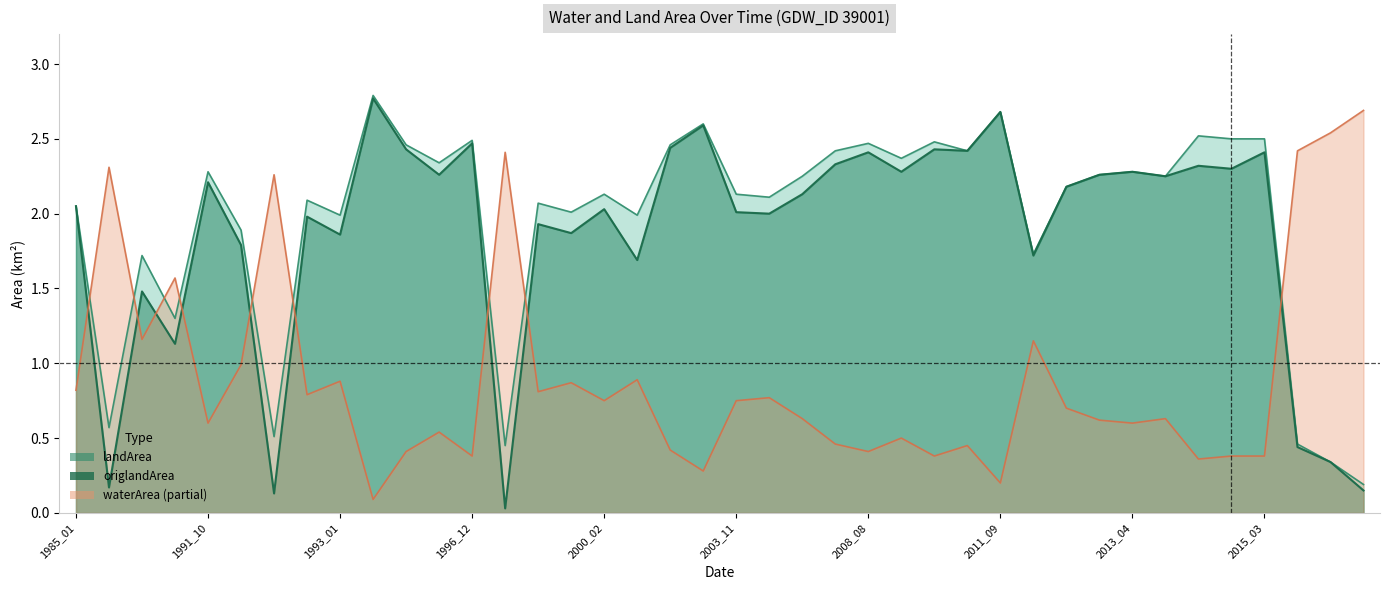

Between 15 and 17, which series saw the biggest shift?

origlandArea